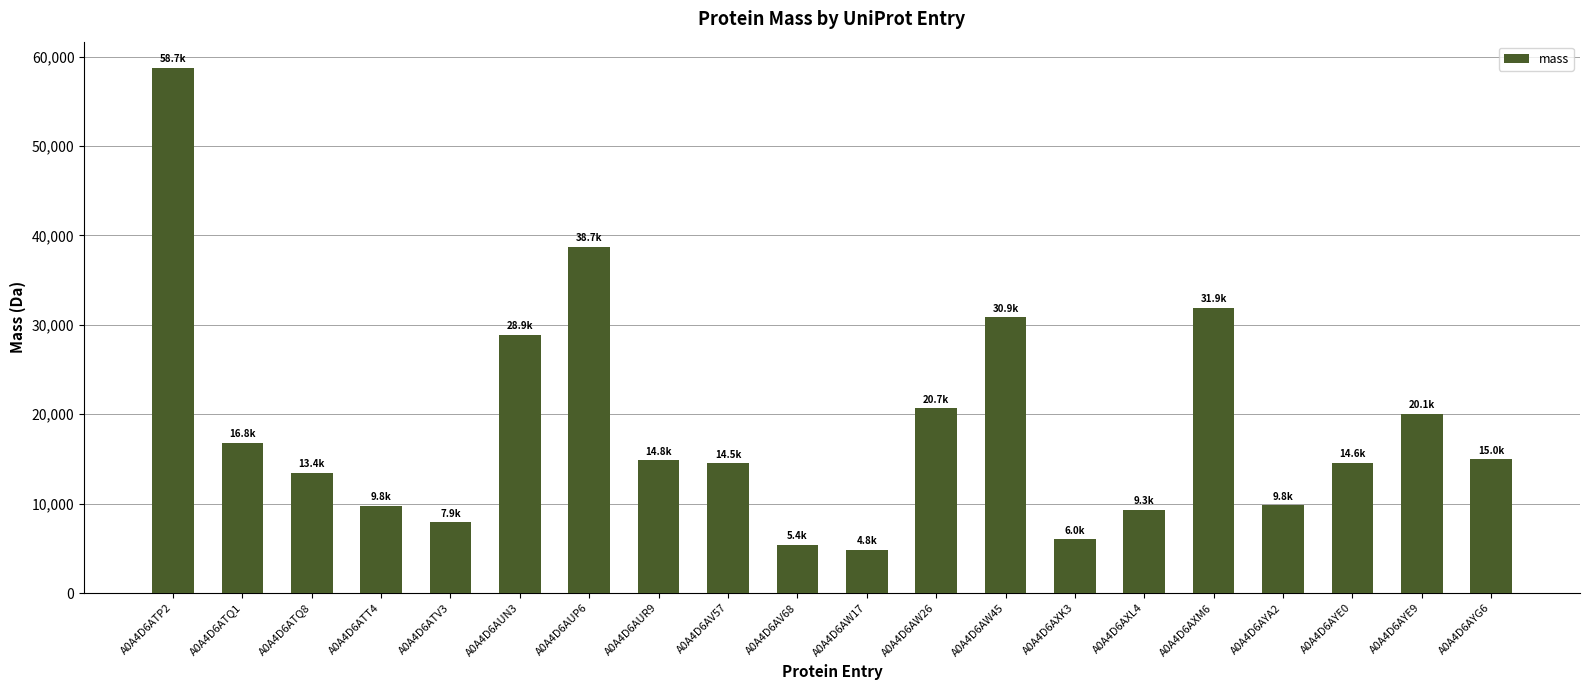

Between A0A4D6AW17 and A0A4D6AXL4, which is larger?

A0A4D6AXL4